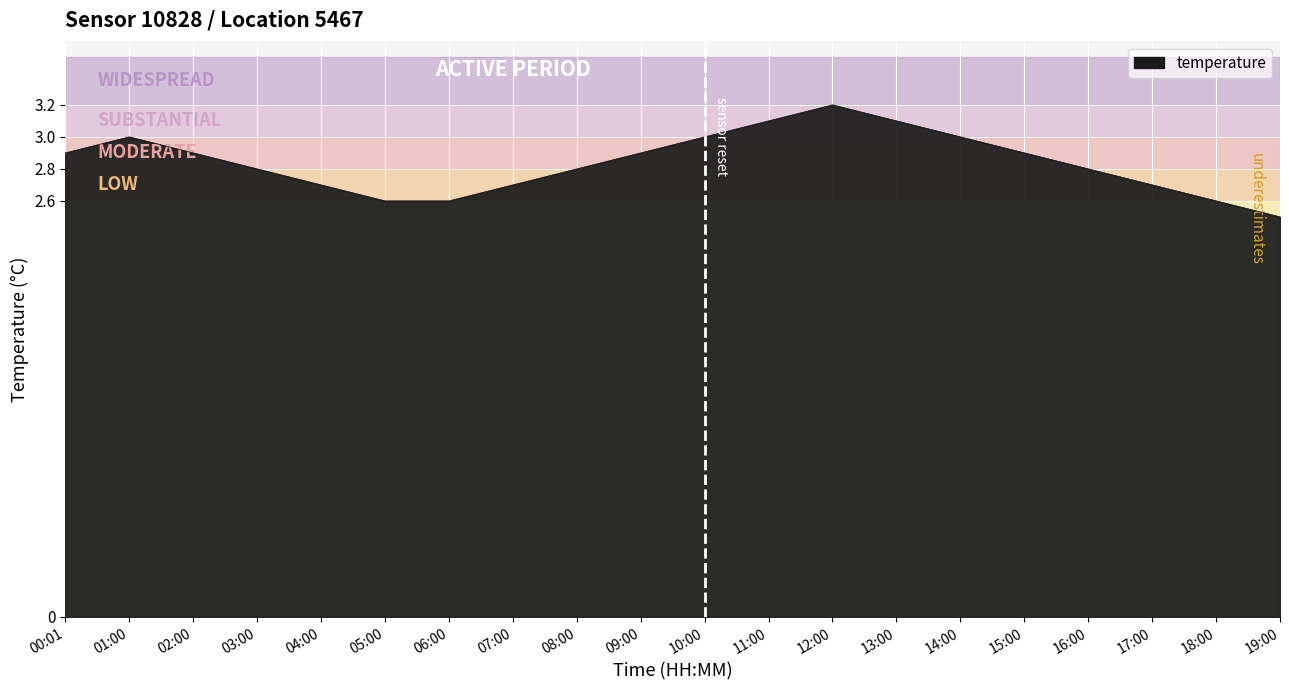

At which label is the value closest to 2?

19:00